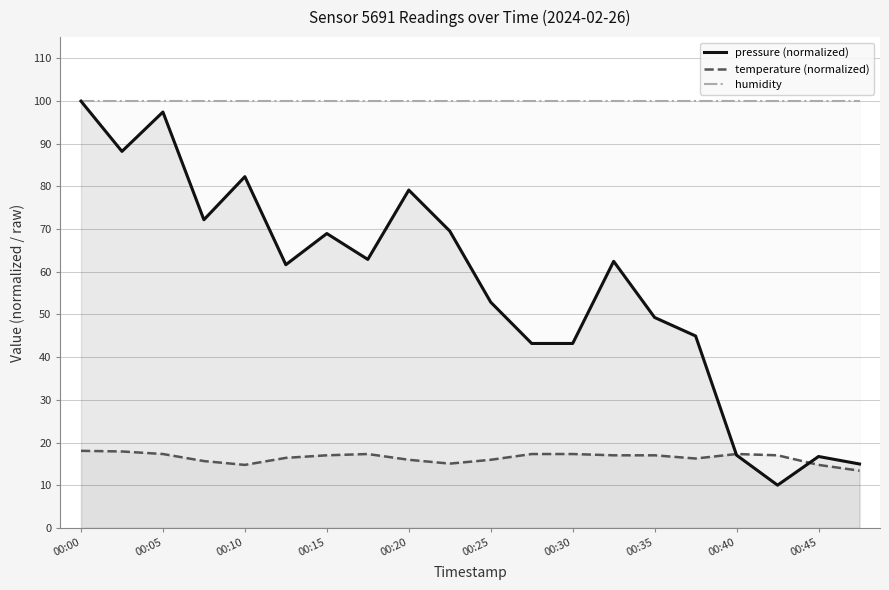

What is the sum of the humidity values at 00:00 and 17?

200.0